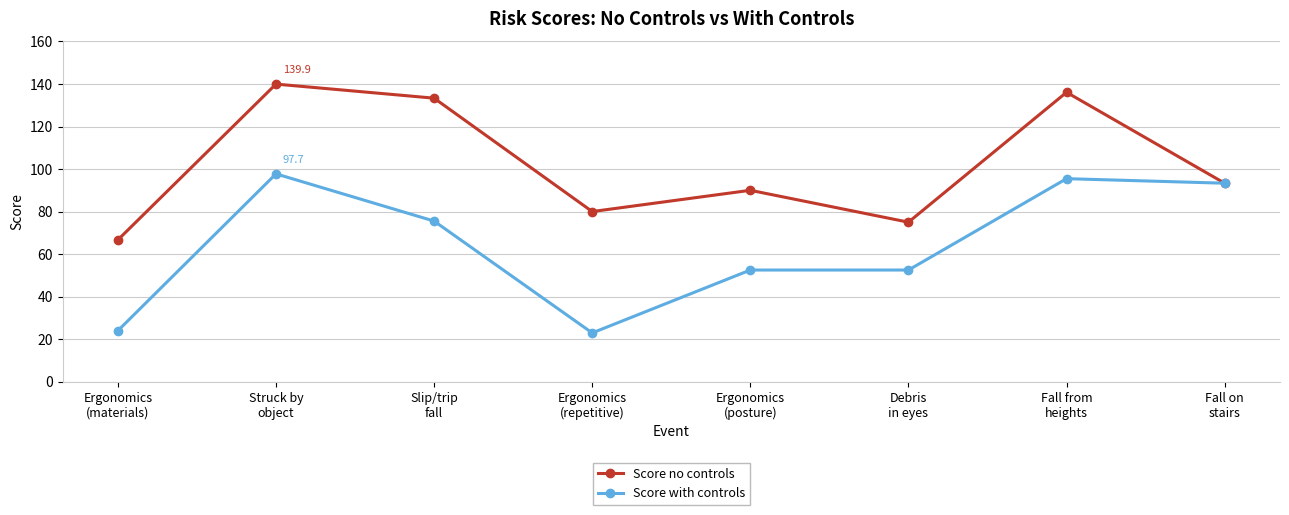

At how many categories does at least one series exceed 99?

3